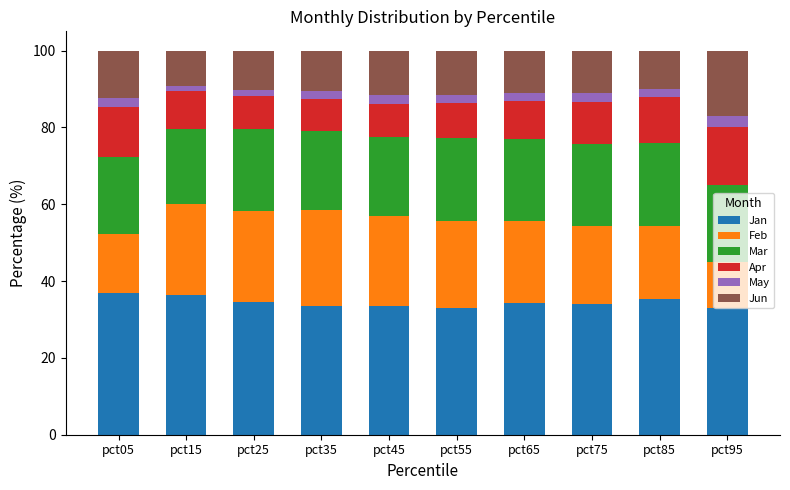

At which label does Jan first exceed 34?

pct05